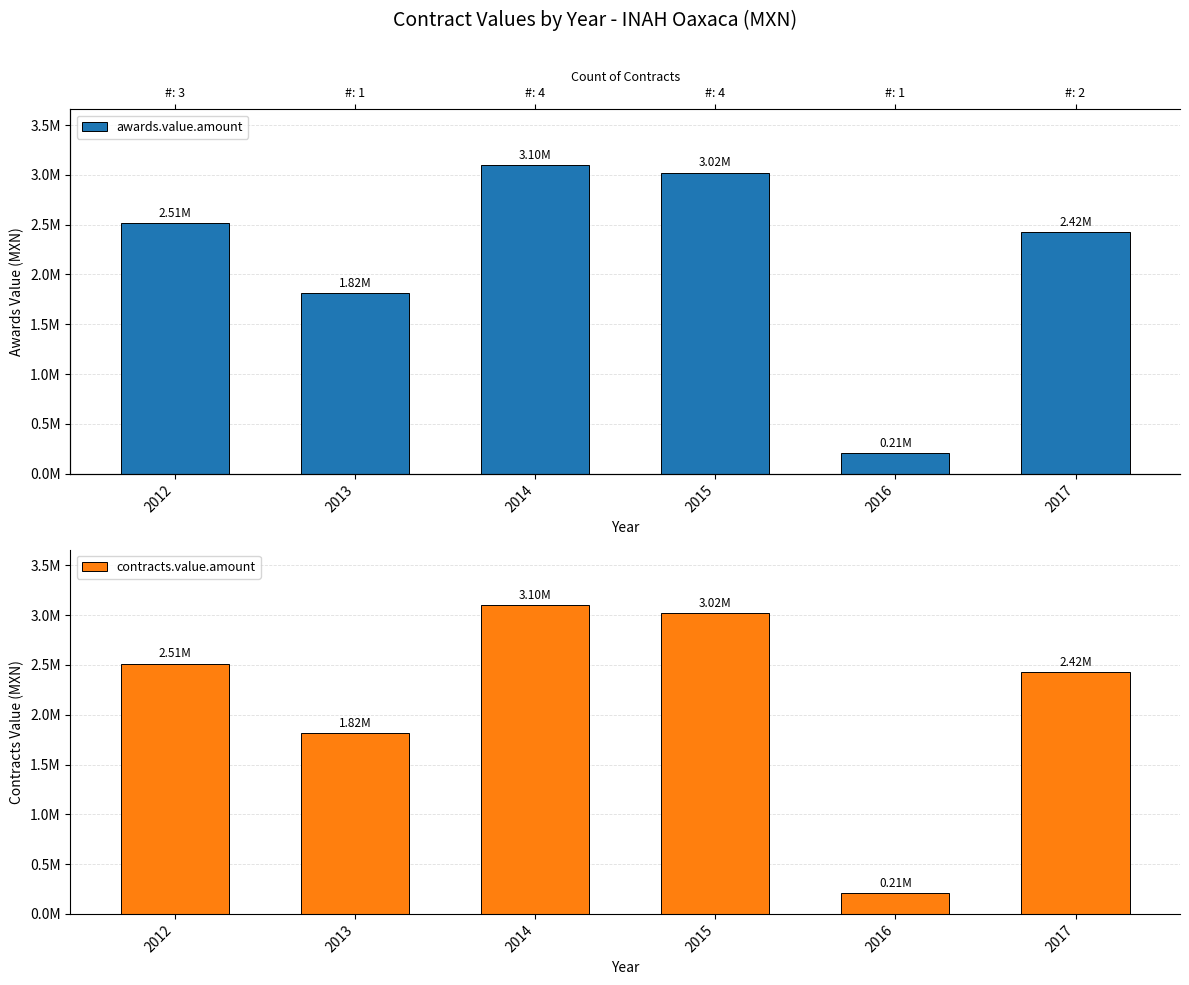

What is the difference between the awards.value.amount values at 2012 and 2016?

2304743.5